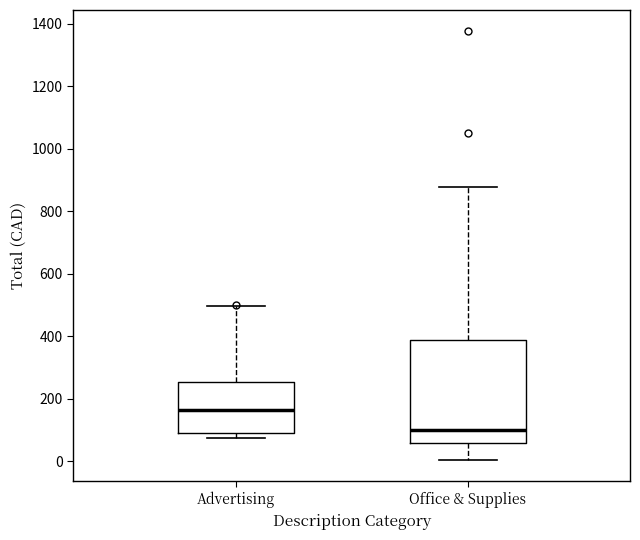

Which box has the highest median line?

Advertising